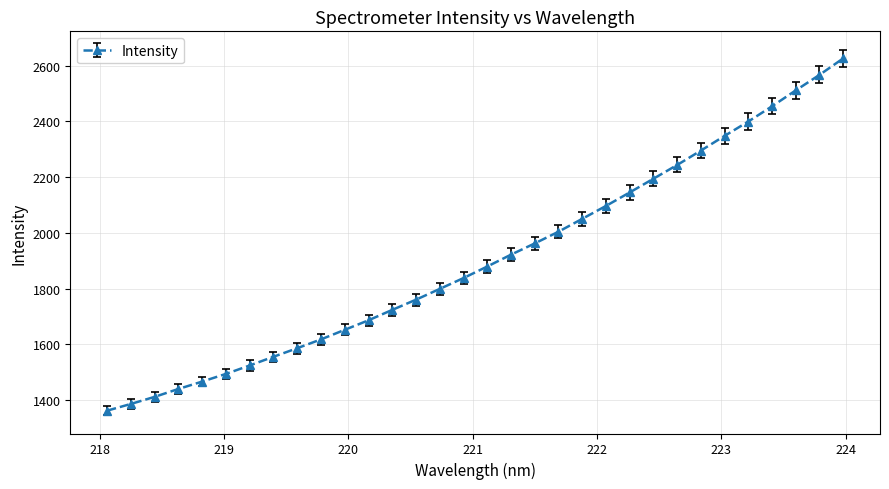

What is the average value?

1906.0